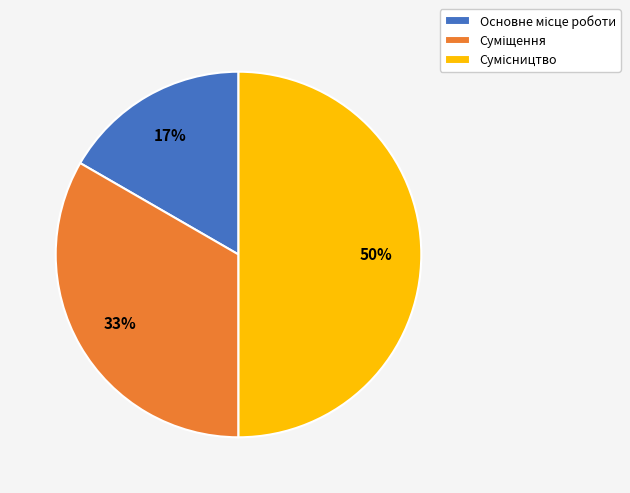

To the nearest percent, what is the difference between the largest and smallest slice percentages?

33%